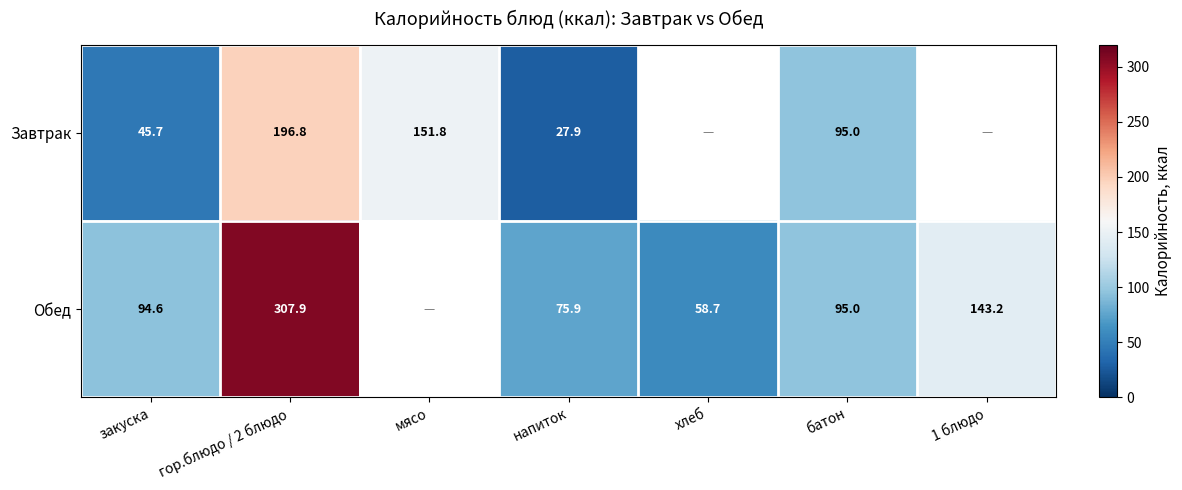

Is the value of Завтрак at гор.блюдо / 2 блюдо greater than the value of Обед at напиток?

Yes